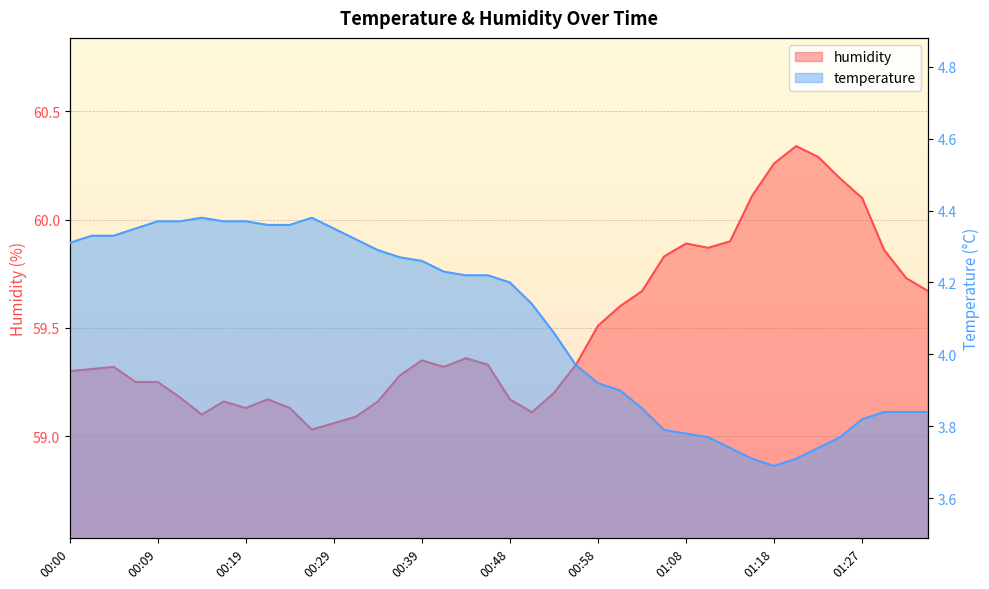

Which series has the widest spread of values?

humidity